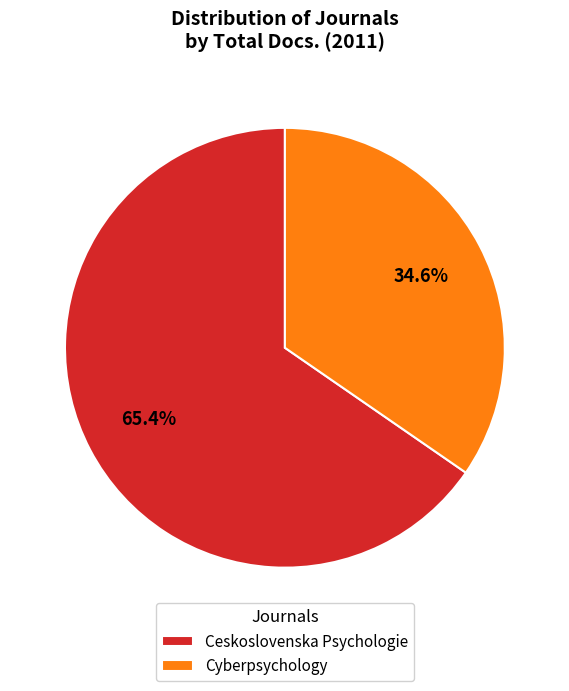

How many segments does this pie chart have?

2